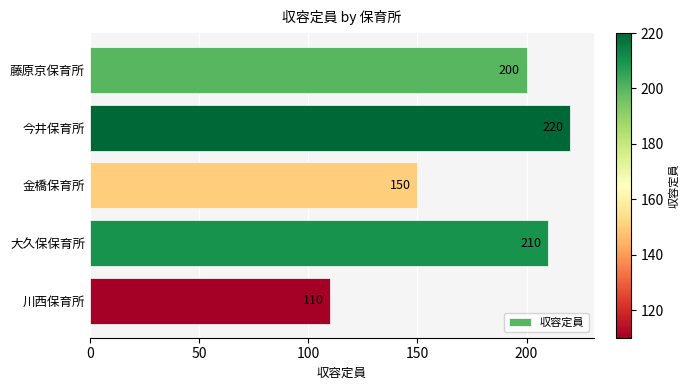

Reading bottom to top, list all the values displayed in this chart.

110	210	150	220	200